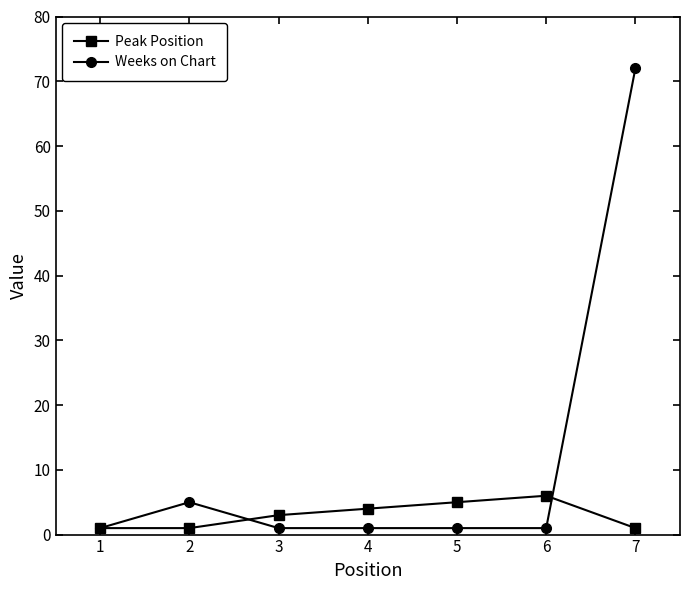

List the series in order of their peak value, lowest first.

Peak Position, Weeks on Chart